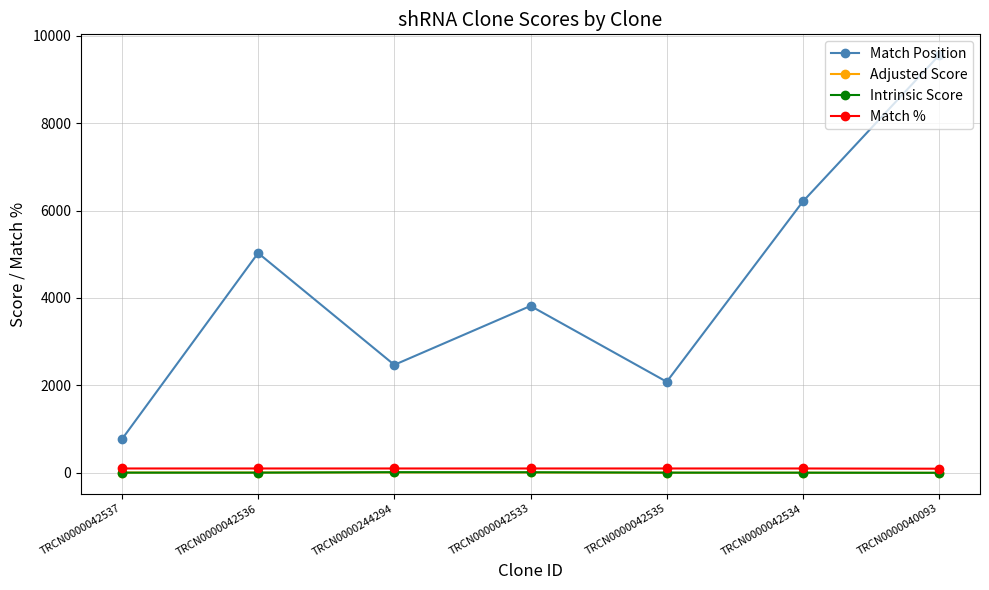

What is the average value of the Adjusted Score series?

5.8